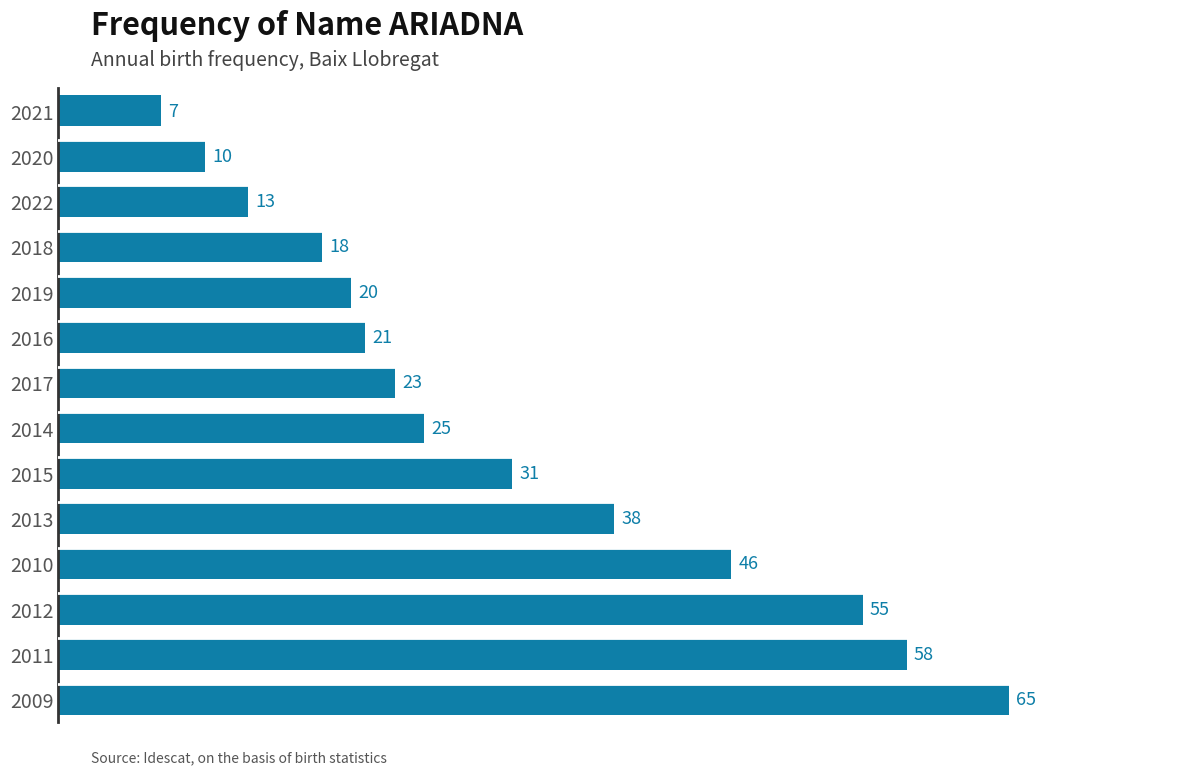

Read the value at 2011.

58